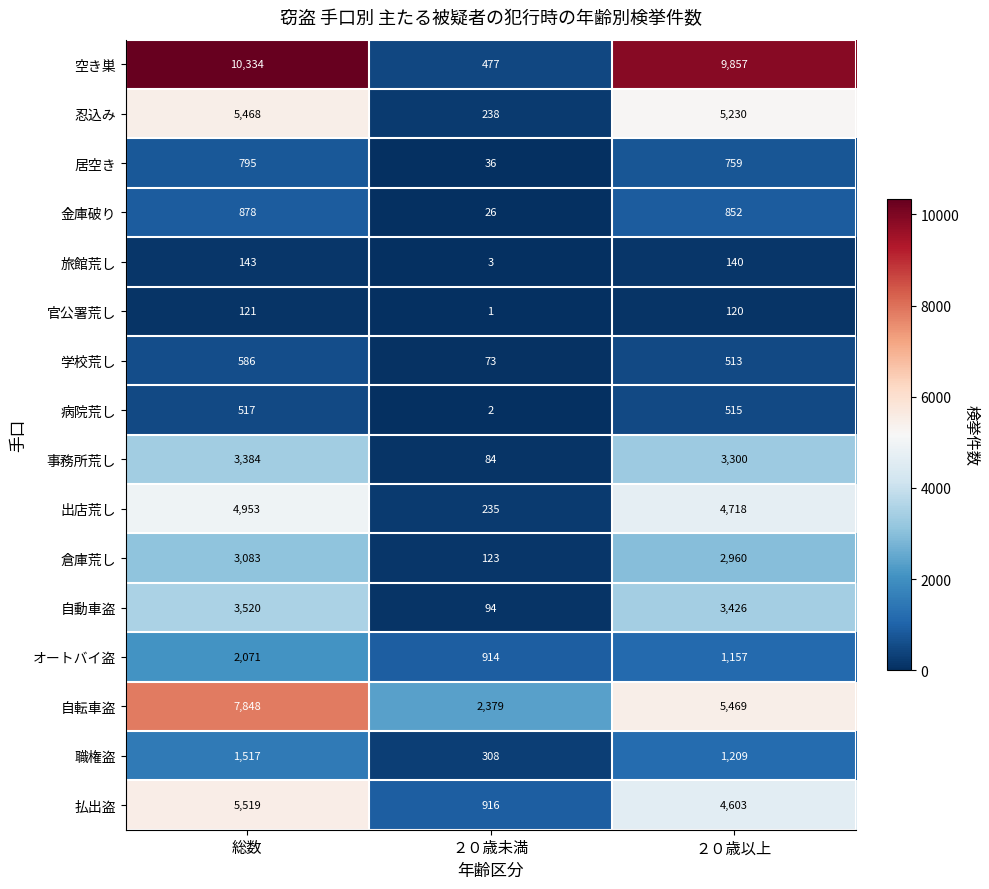

At how many categories does at least one series exceed 6717?

2